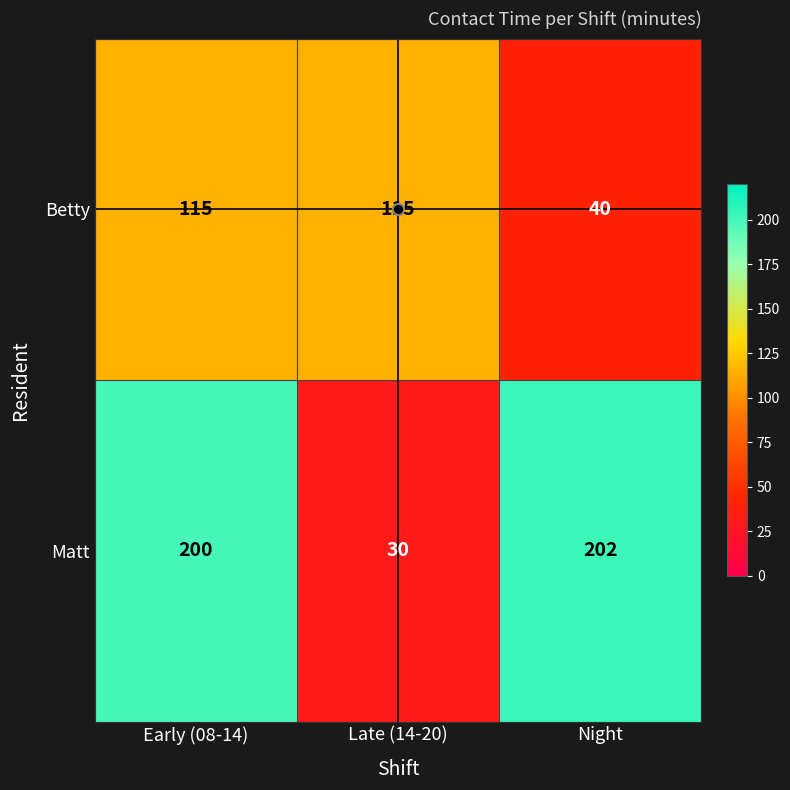

How many data points in Betty are less than 115?

1